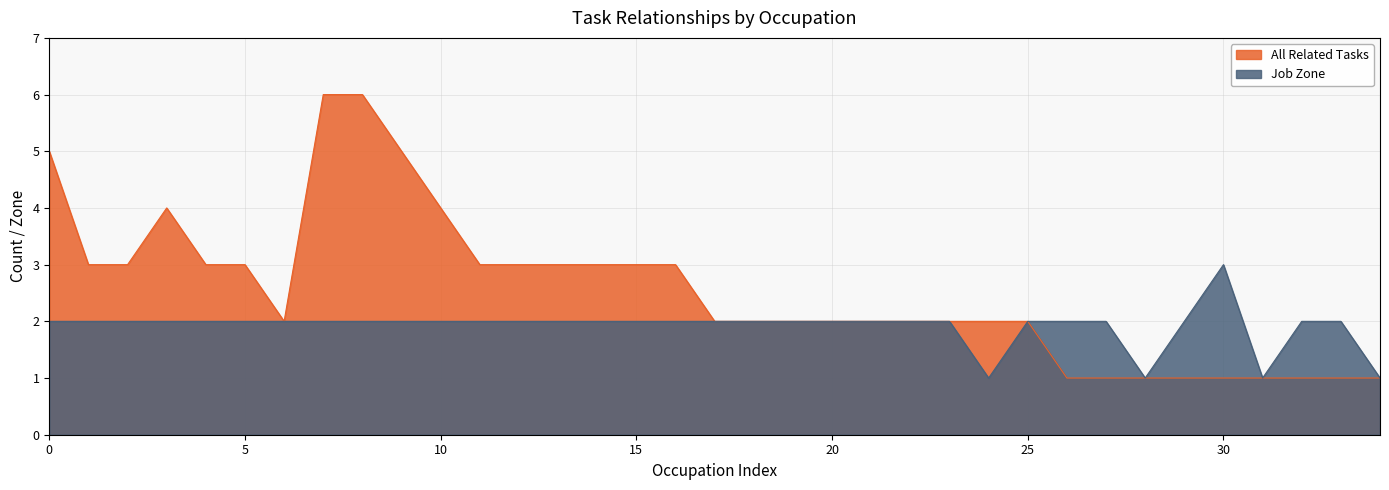

True or false: Job Zone has a value of 2 at 17.

True